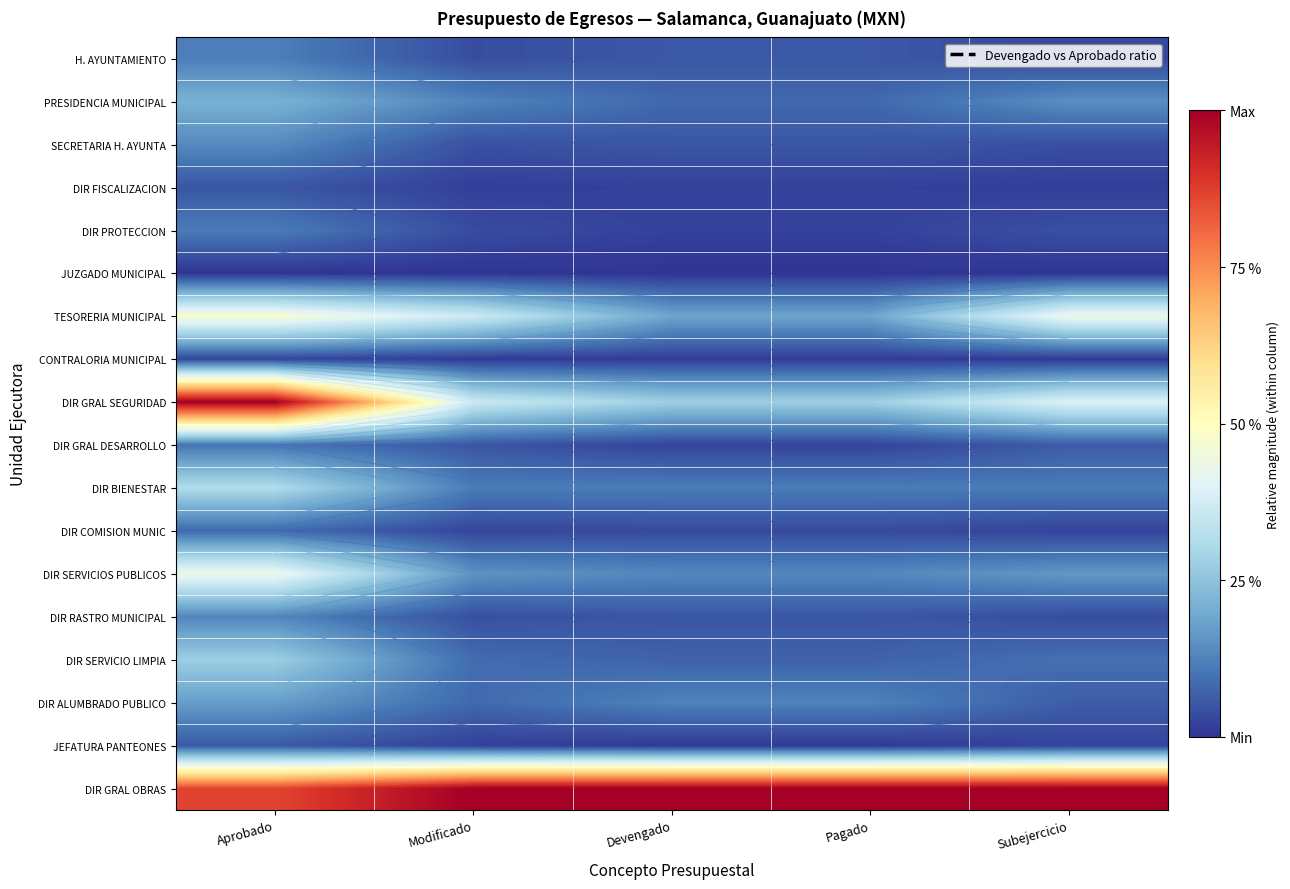

True or false: DIR SERVICIO LIMPIA has a value of 0.1 at Subejercicio.

True